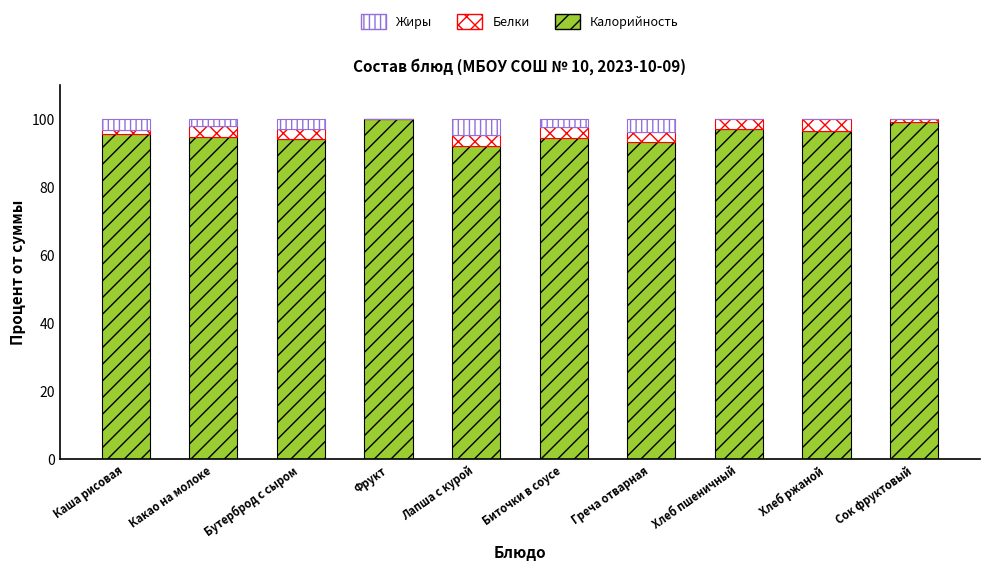

Are the bars grouped side by side (vs. stacked)?

No